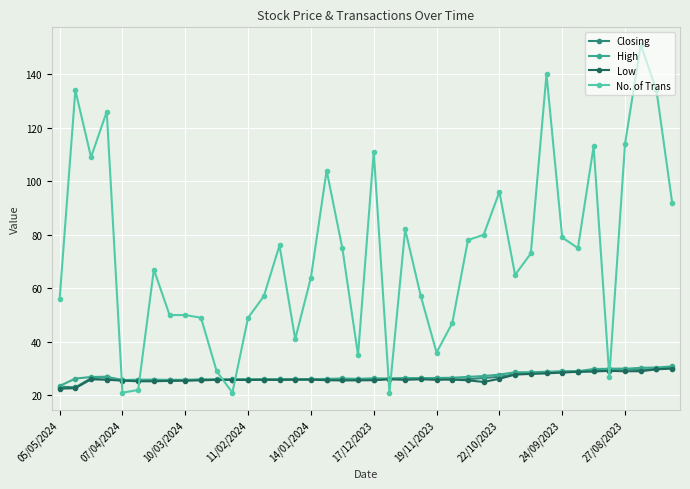

What is the highest value of the No. of Trans series?

151.0